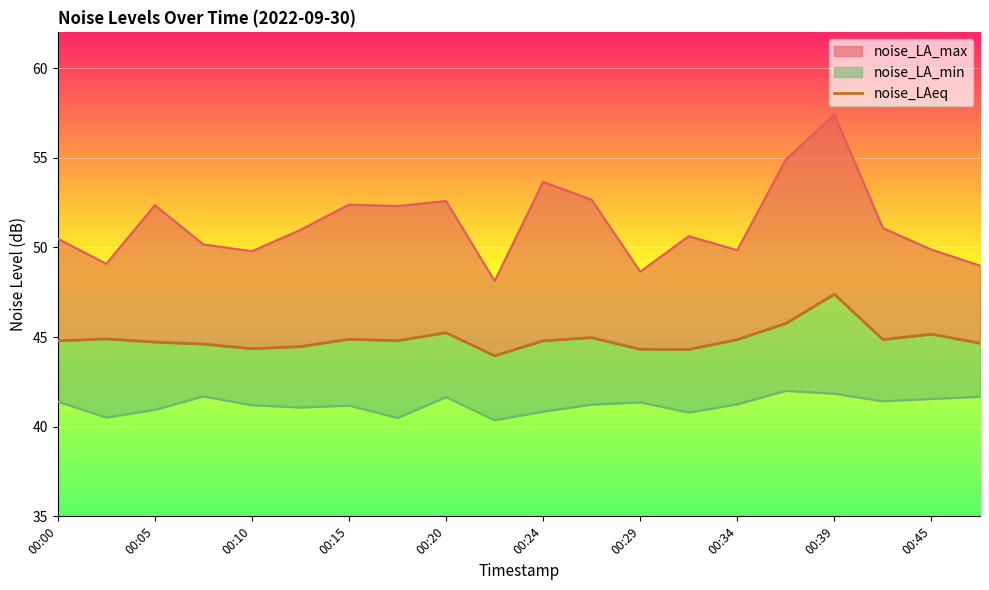

What position from the left is 00:24?

11